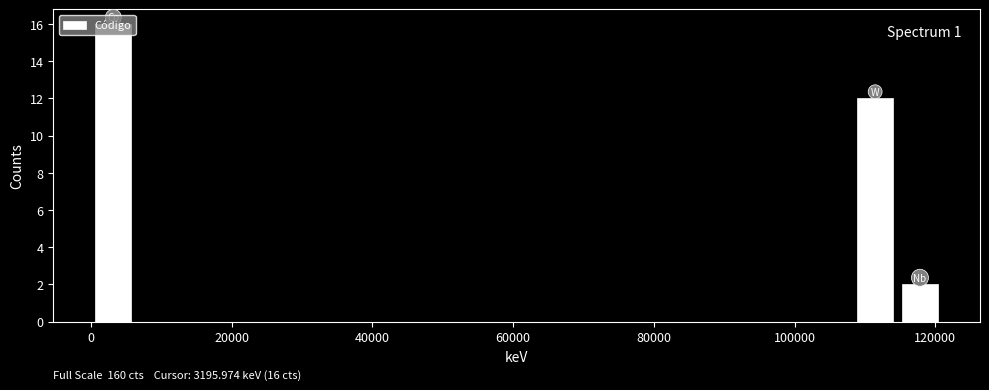

Around what value on the x-axis is the tallest bar? Give the approximate position of its centre, as read against the axis.

4000